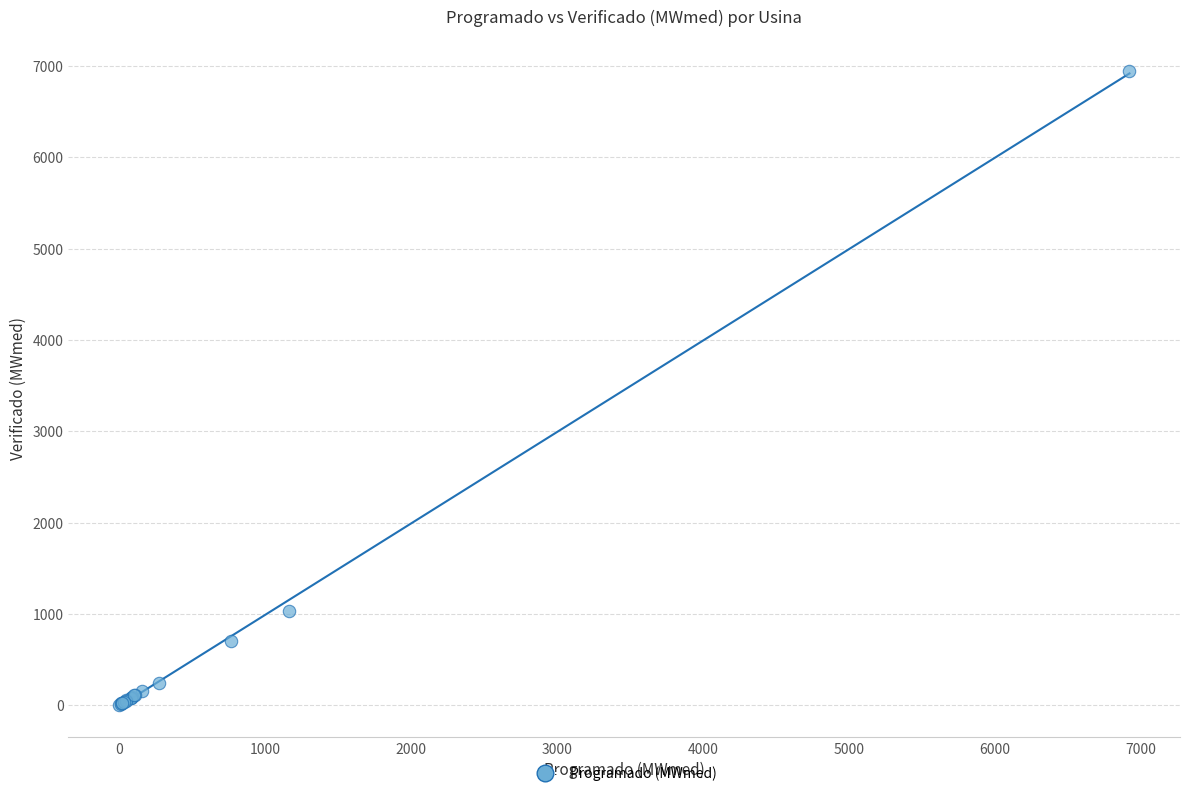

What Y value in the scatter plot is closest to 3472?

1031.6